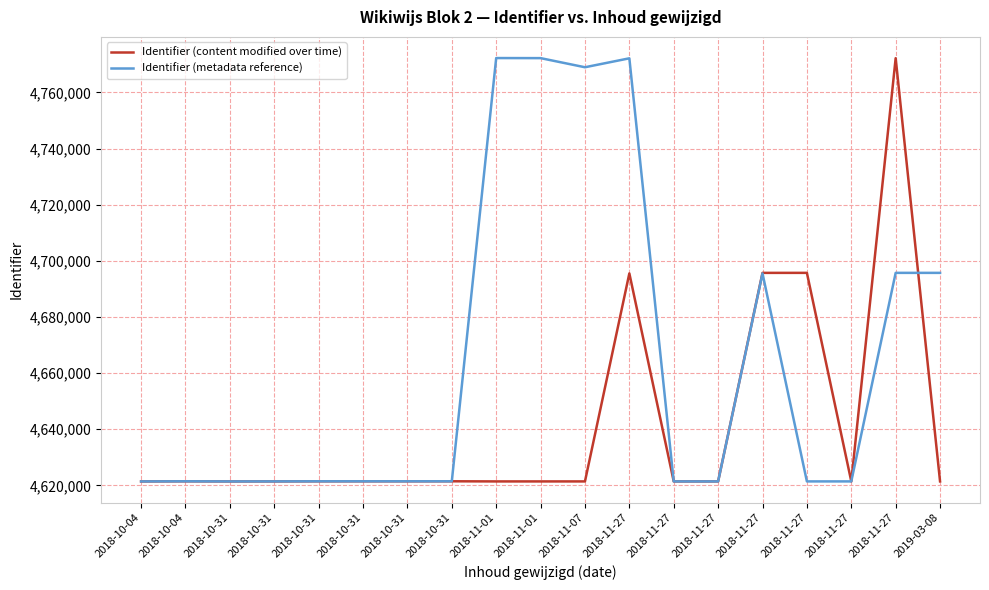

True or false: Identifier (content modified over time) has a value of 4772212 at 2018-11-27.

True